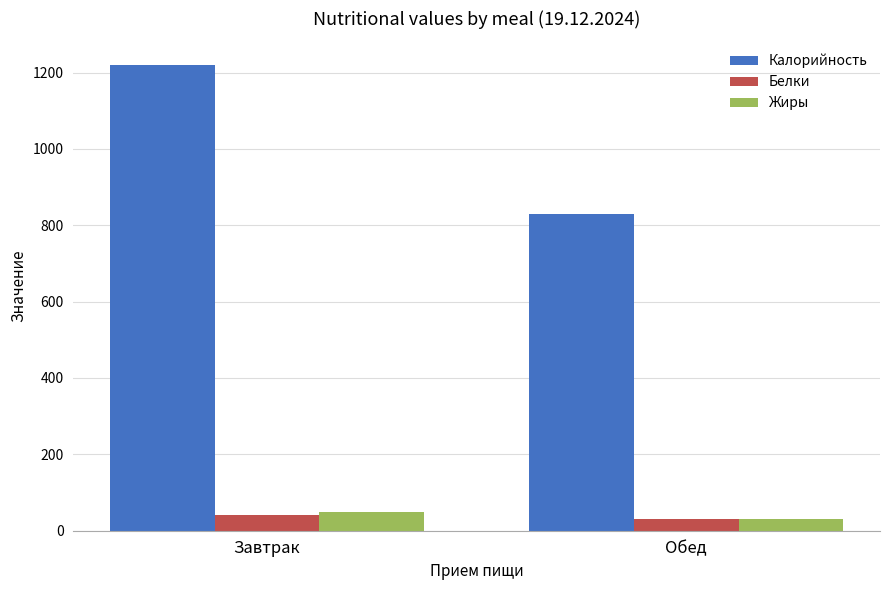

How many data points in Жиры are less than 48?

1